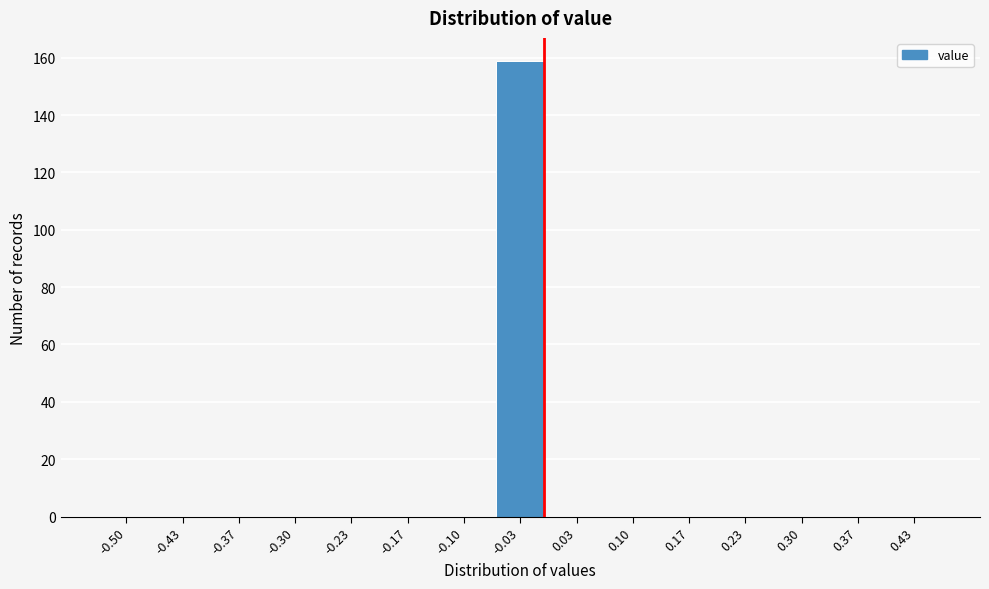

Reading right to left, extract all data points from this chart.

0.43=0	0.37=0	0.30=0	0.23=0	0.17=0	0.10=0	0.03=0	-0.03=159	-0.10=0	-0.17=0	-0.23=0	-0.30=0	-0.37=0	-0.43=0	-0.50=0